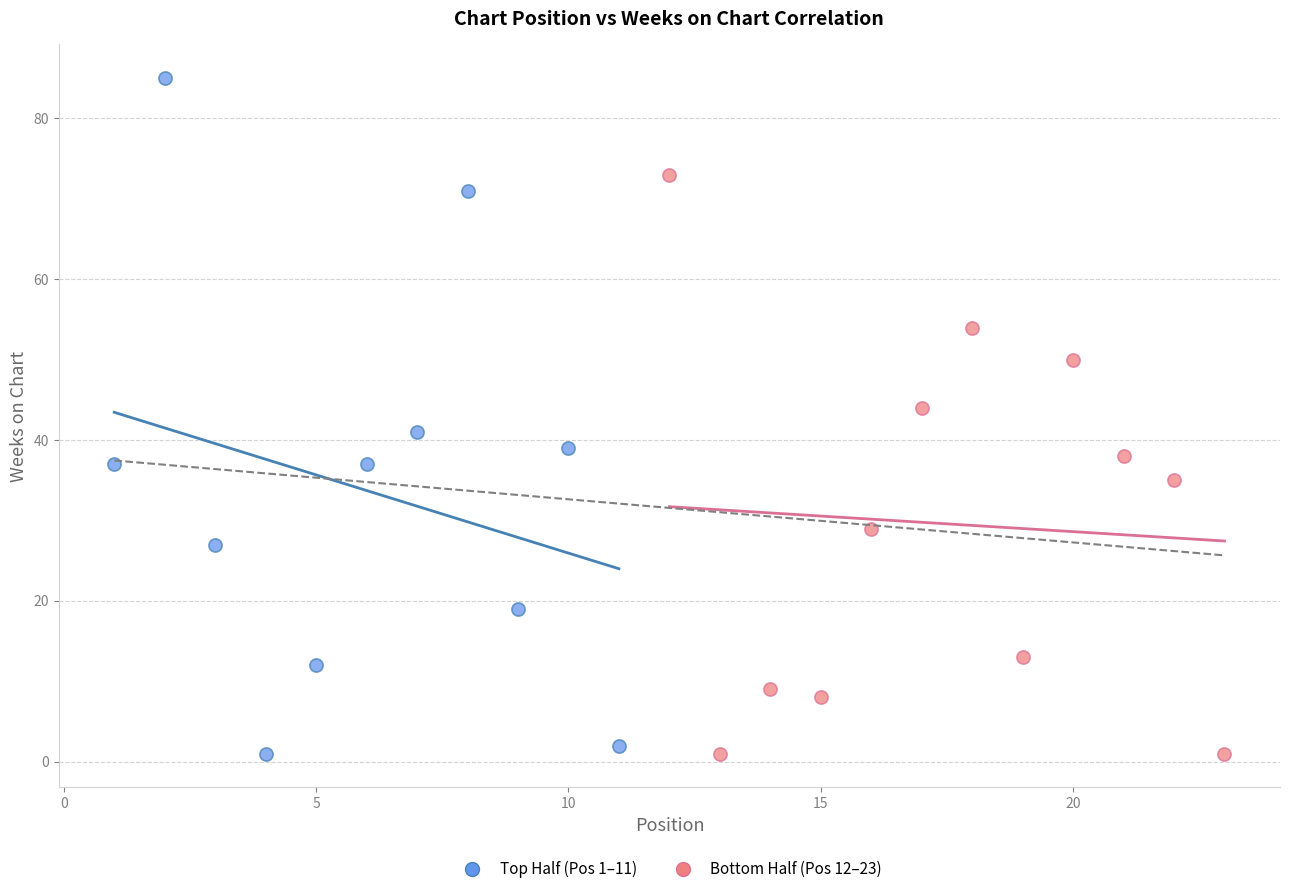

What are all the series names shown in the legend?

Top Half (Pos 1–11), Bottom Half (Pos 12–23)